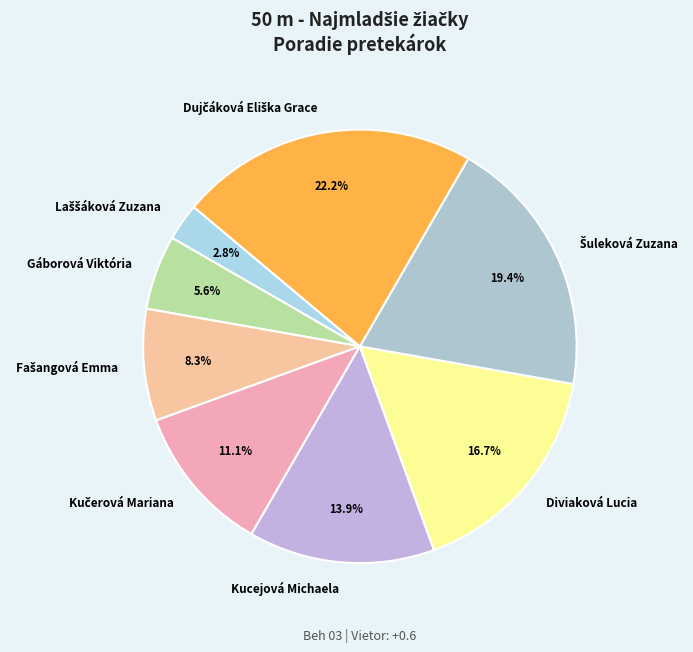

How many segments does this pie chart have?

8